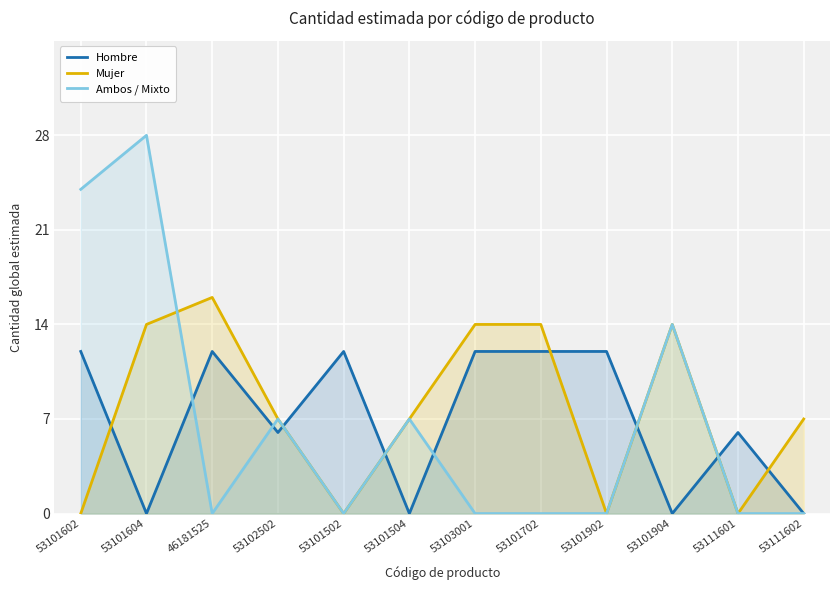

How many categories are shown in the chart?

12